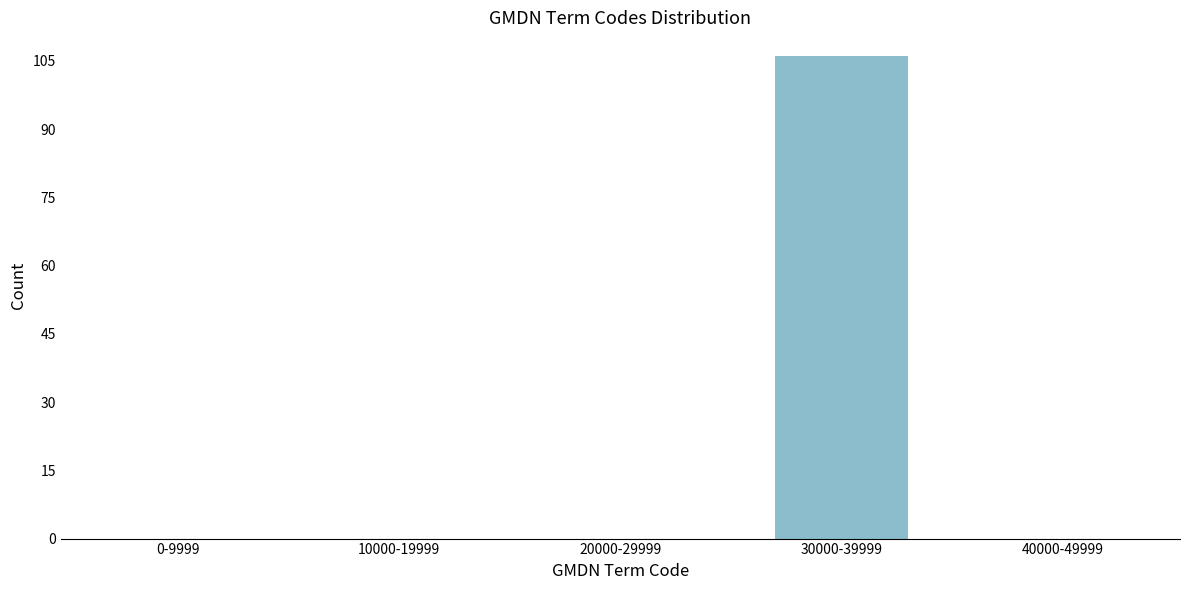

Reading left to right, what are all the values shown in this chart?

0-9999=0	10000-19999=0	20000-29999=0	30000-39999=106	40000-49999=0